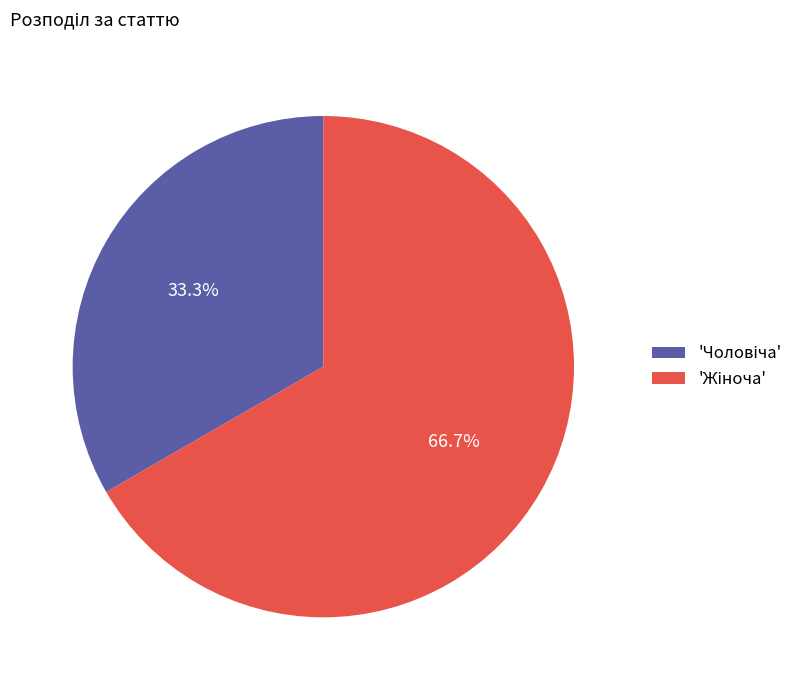

To the nearest percent, what is the average slice percentage?

50%